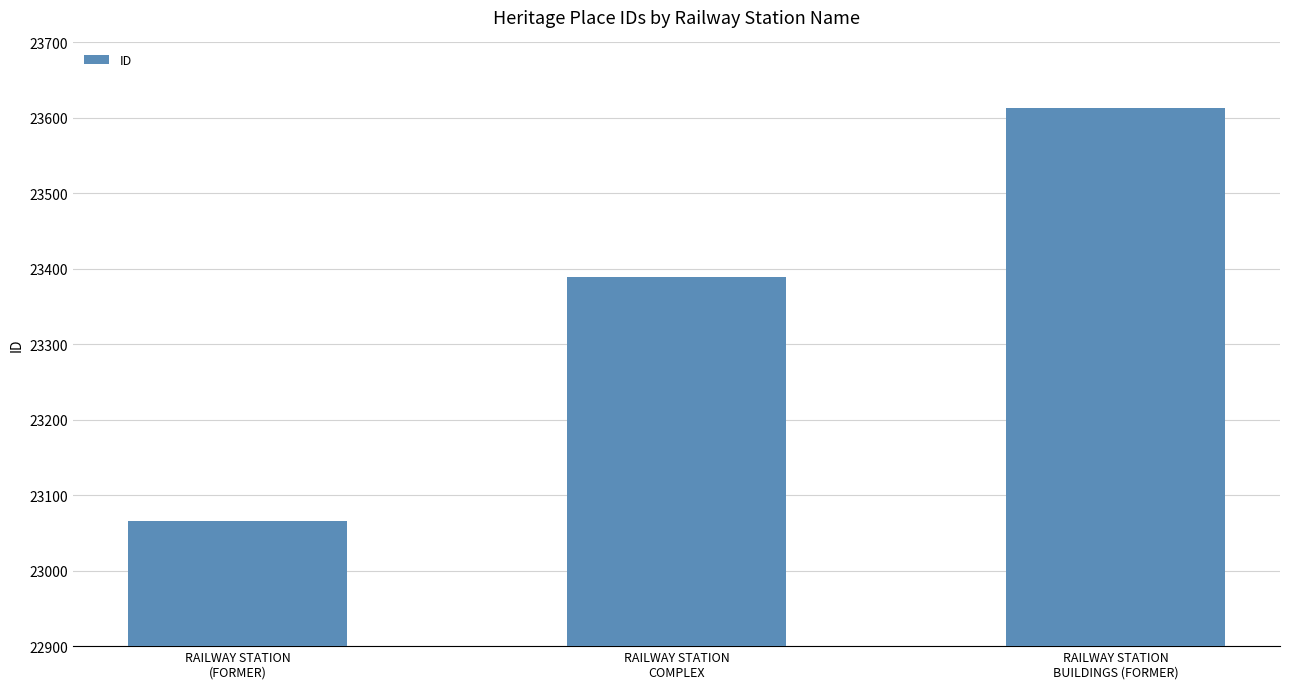

What is the sum of the values at RAILWAY STATION
BUILDINGS (FORMER) and RAILWAY STATION
COMPLEX?

47002